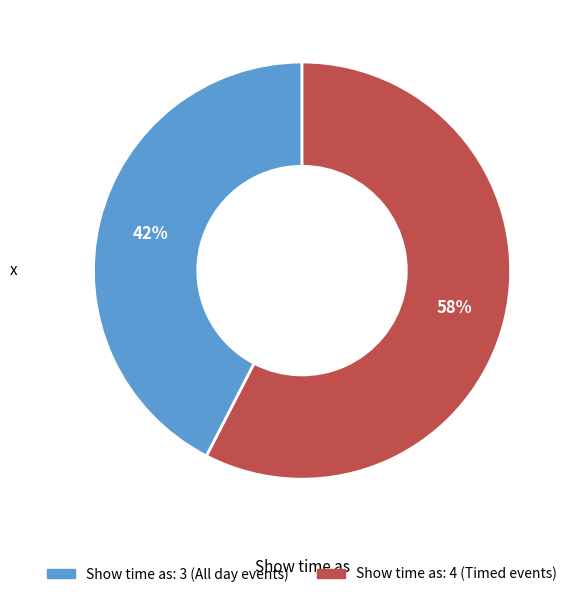

To the nearest percent, what is the average slice percentage?

50%